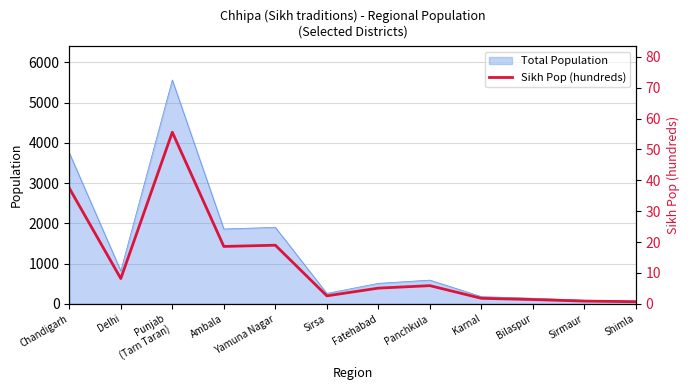

The value of Total Population at Fatehabad is 510. True or false?

True